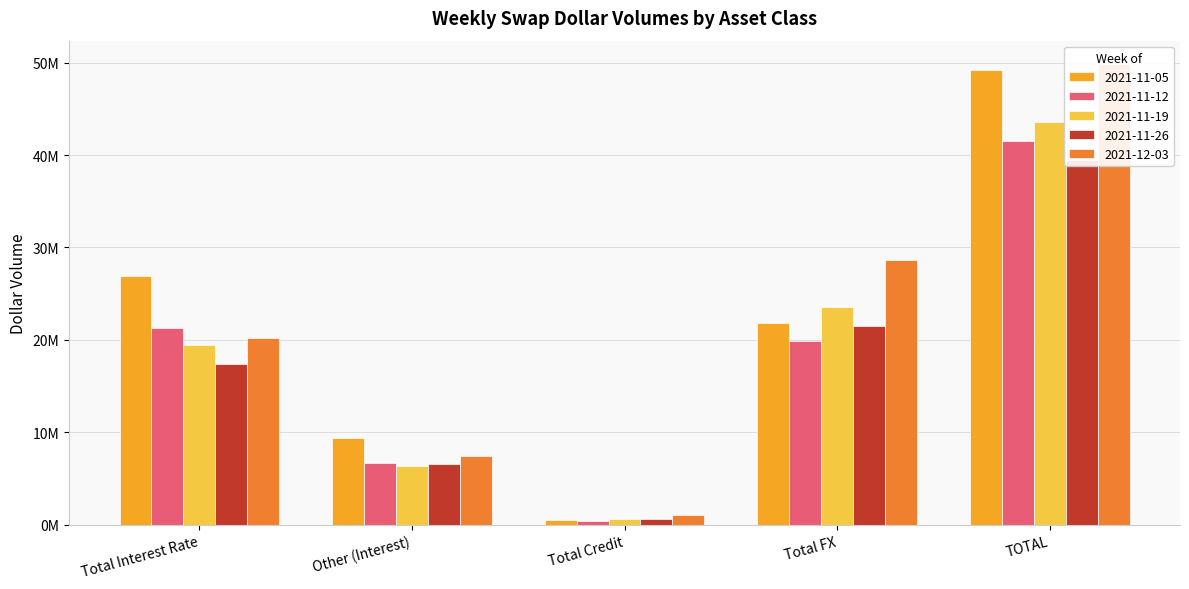

Which label corresponds to the largest value in the chart?

TOTAL